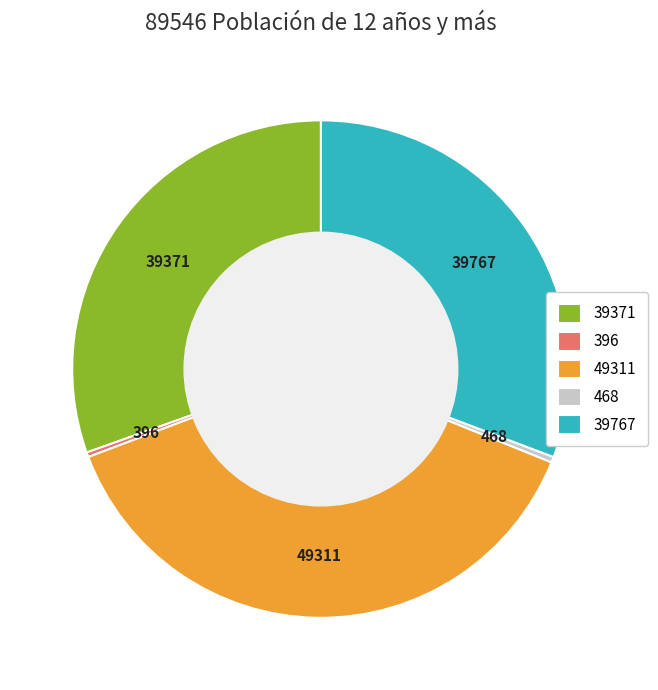

Combined, do 468 and 49311 account for over 50%?

No